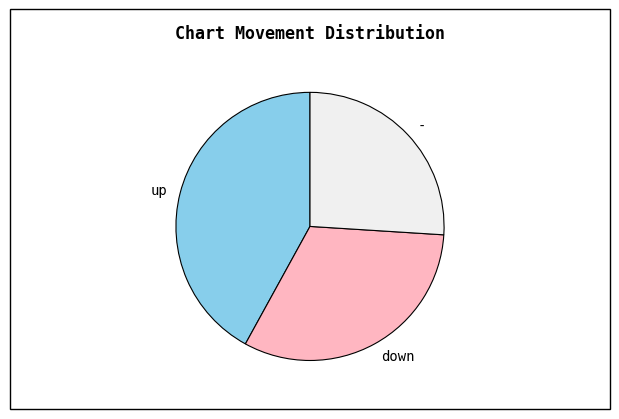

What is the smallest slice in the pie chart?

-